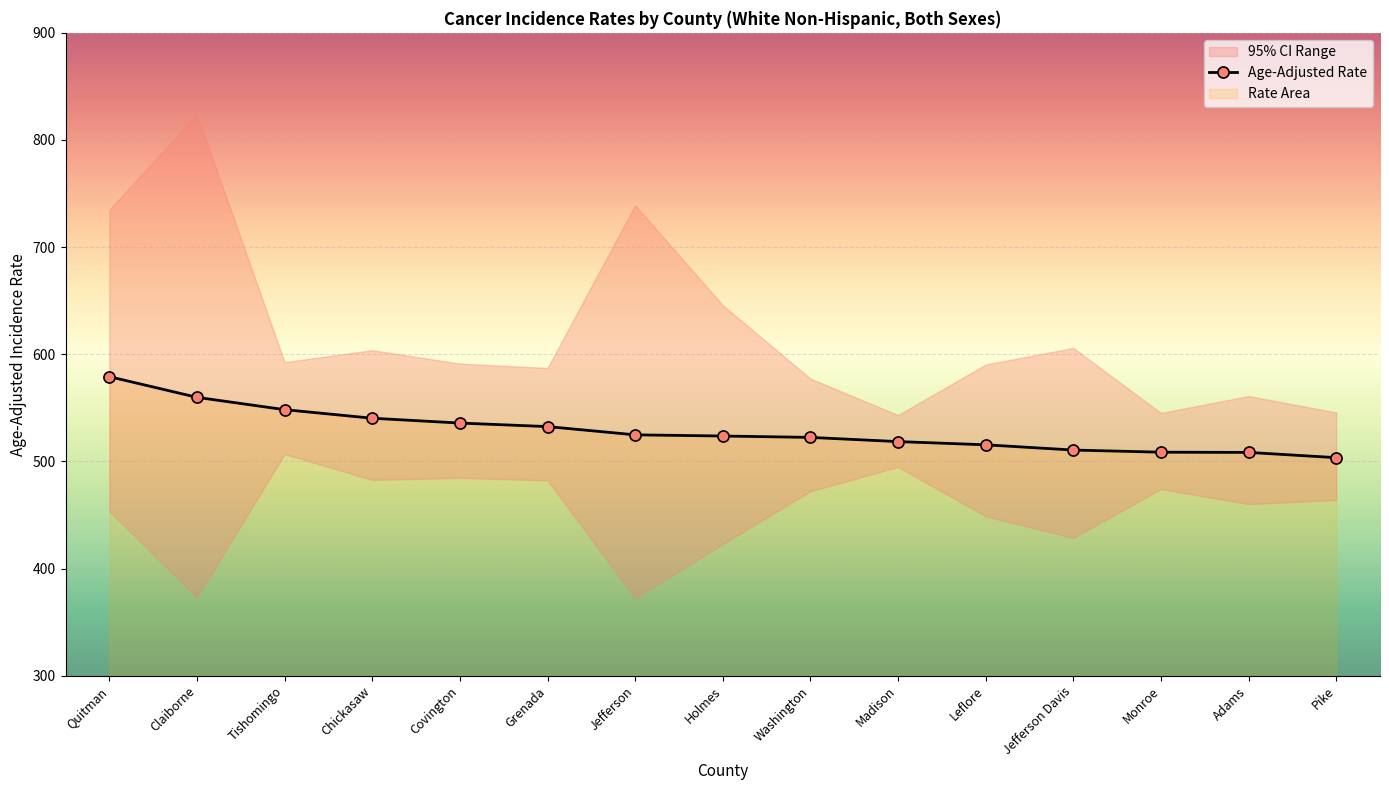

Does the chart display data point markers on the line(s)?

Yes